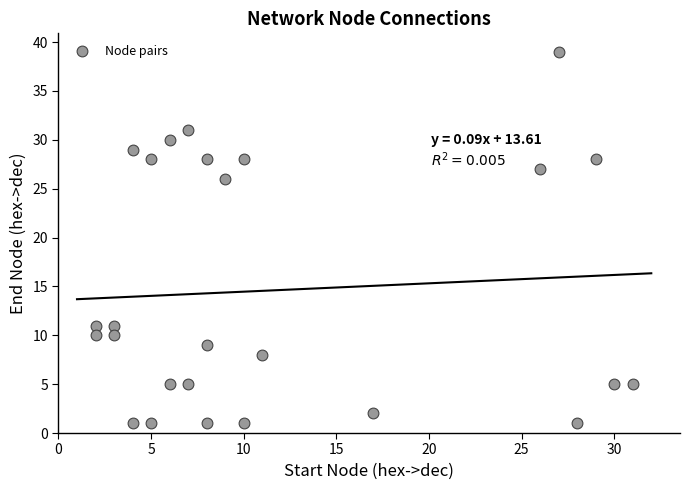

What Y value in the scatter plot is closest to 20?

26